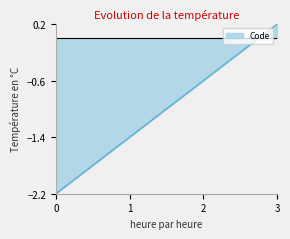

What is the average value?

-1.0